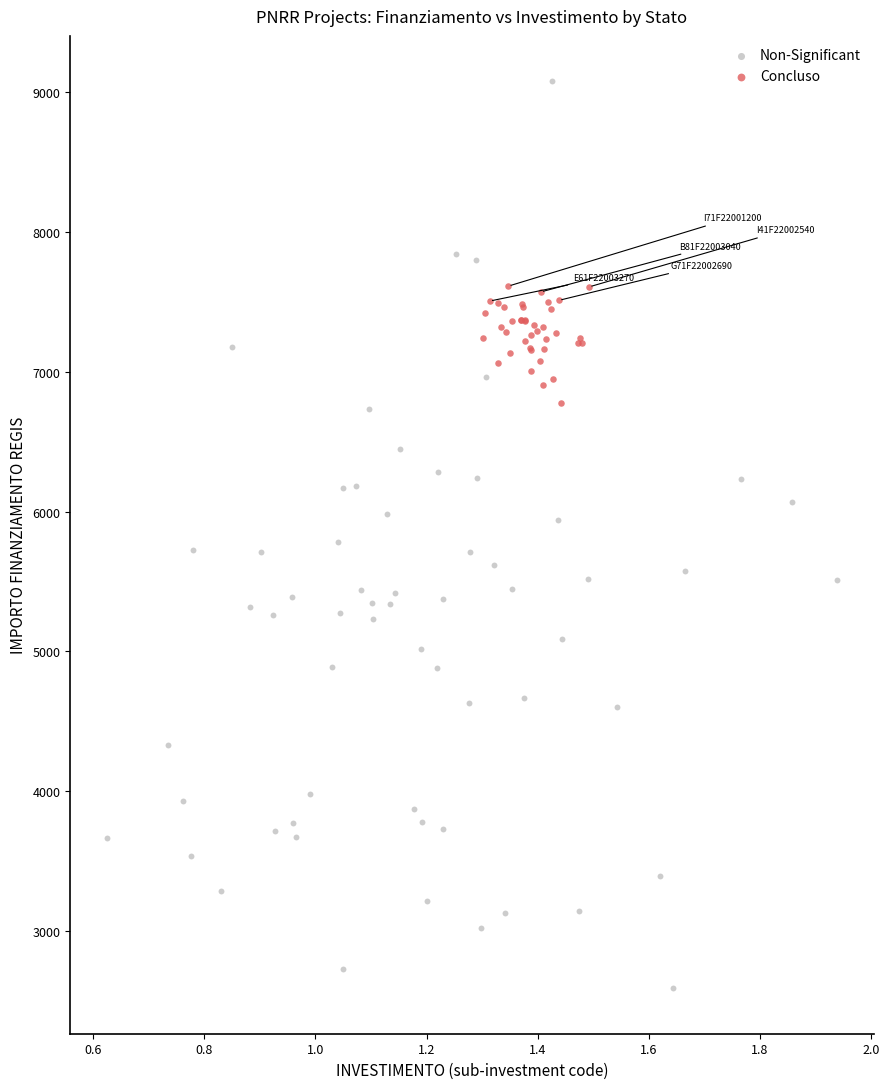

Which series has the widest spread of Y values?

Non-Significant